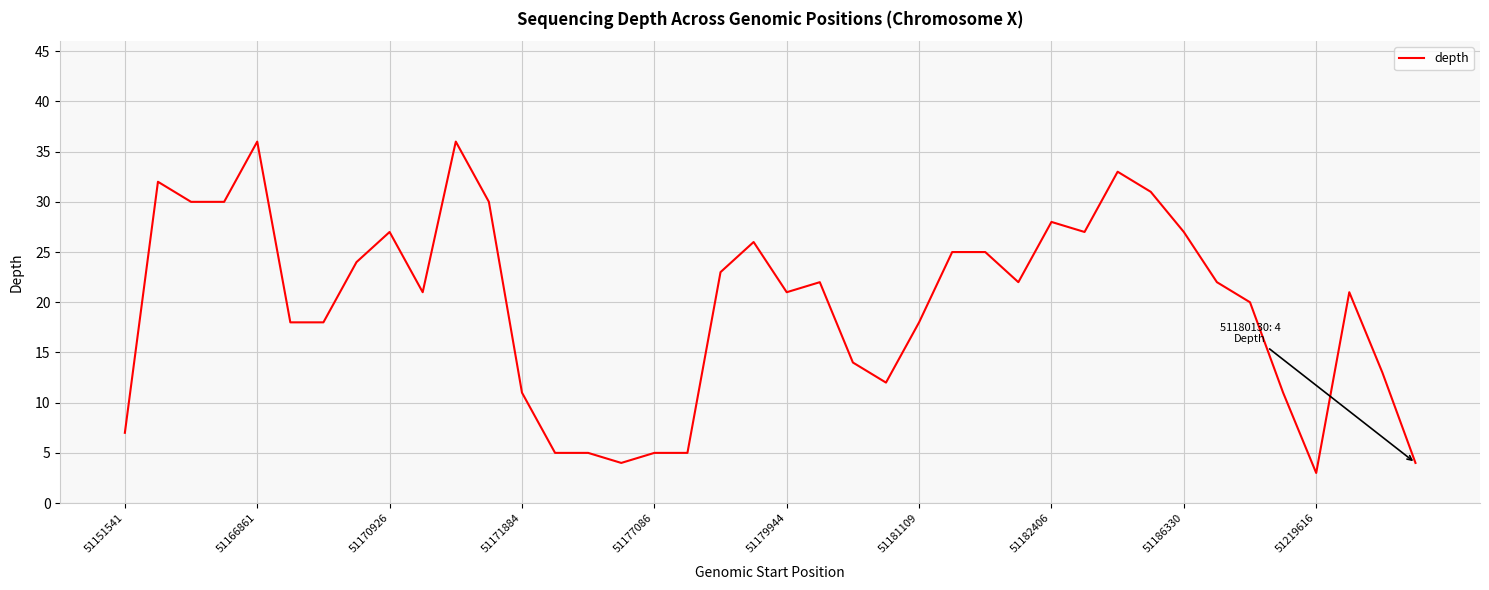

Reading left to right, transcribe all the data shown in this chart.

7	32	30	30	36	18	18	24	27	21	36	30	11	5	5	4	5	5	23	26	21	22	14	12	18	25	25	22	28	27	33	31	27	22	20	11	3	21	13	4